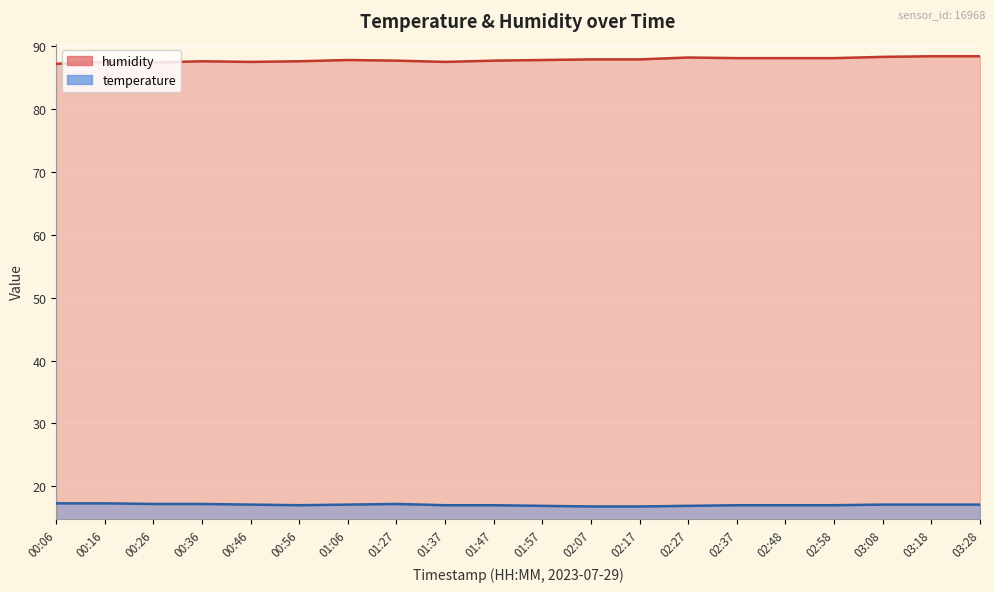

Is it true that humidity equals 128.0 at 01:47?

False